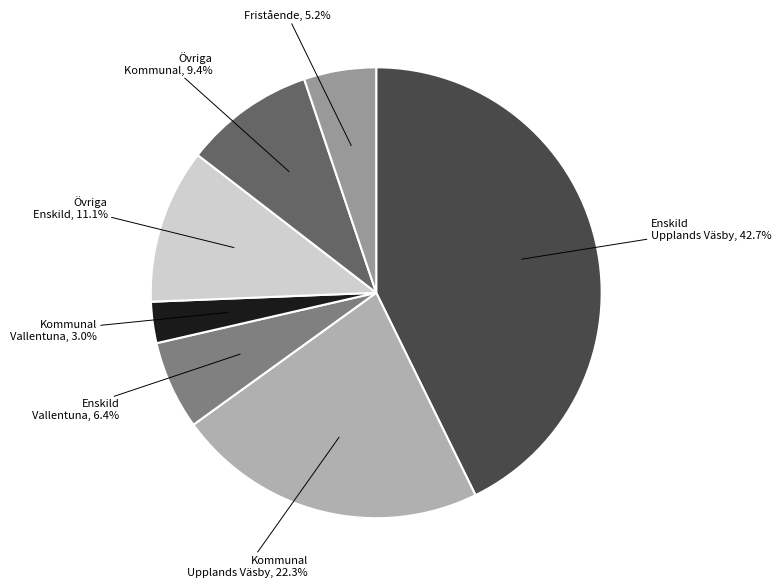

Rank the categories by value from highest to lowest.

Enskild Upplands Väsby, Kommunal Upplands Väsby, Övriga Enskild, Övriga Kommunal, Enskild Vallentuna, Fristående, Kommunal Vallentuna